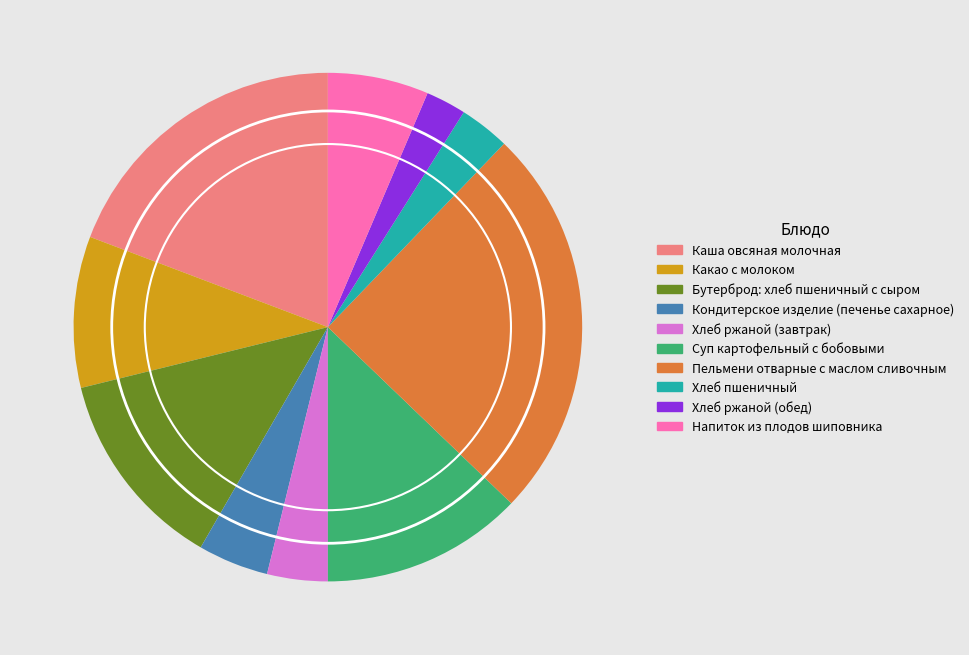

Do Каша овсяная молочная and Бутерброд: хлеб пшеничный с сыром together represent more than half of the pie?

No